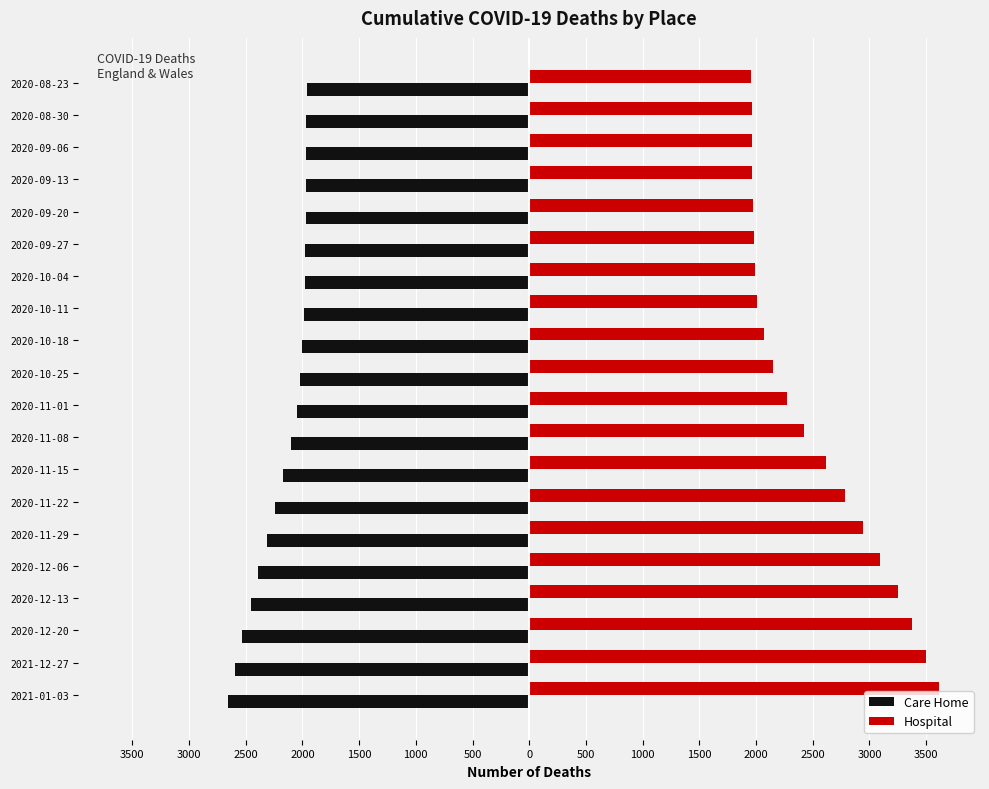

What are all the series names shown in the legend?

Care Home, Hospital